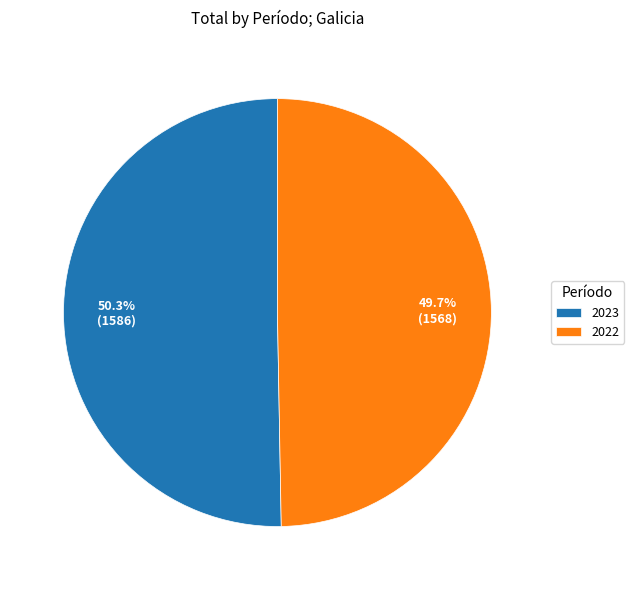

To the nearest percent, what is the average slice percentage?

50%